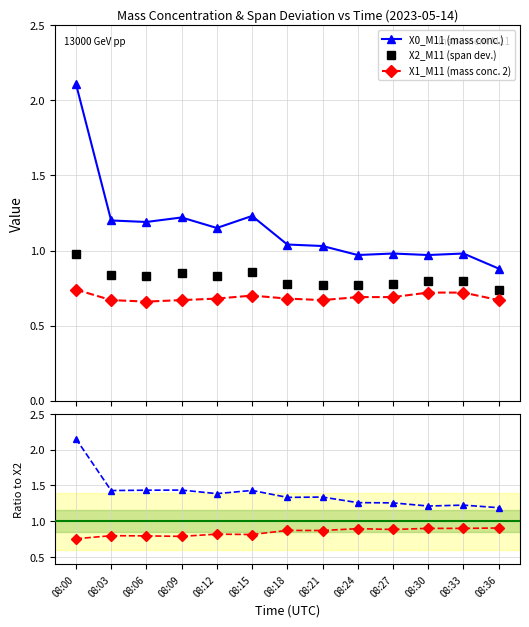

The value of X1_M11 (mass conc. 2) at 08:00 is 0.2. True or false?

False